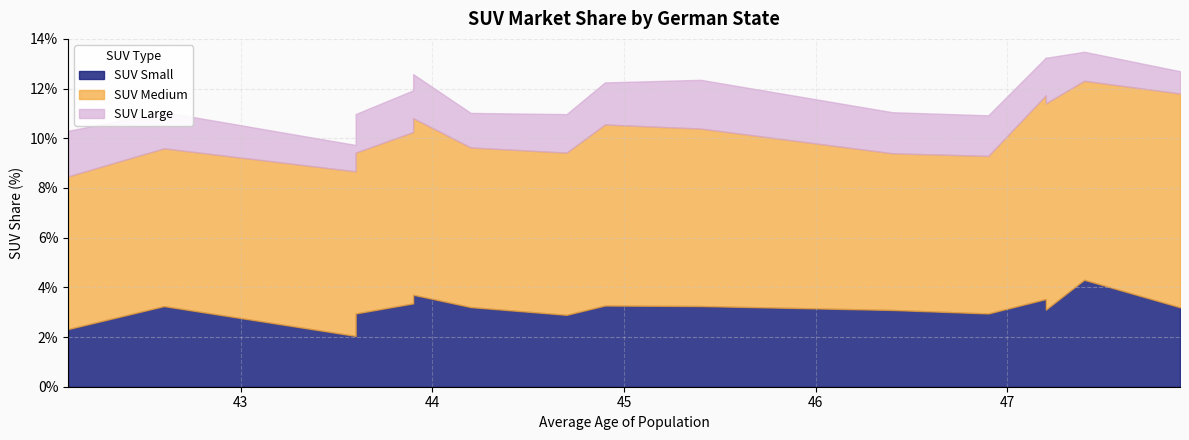

How many SUV Medium values are between 0 and 1?

16